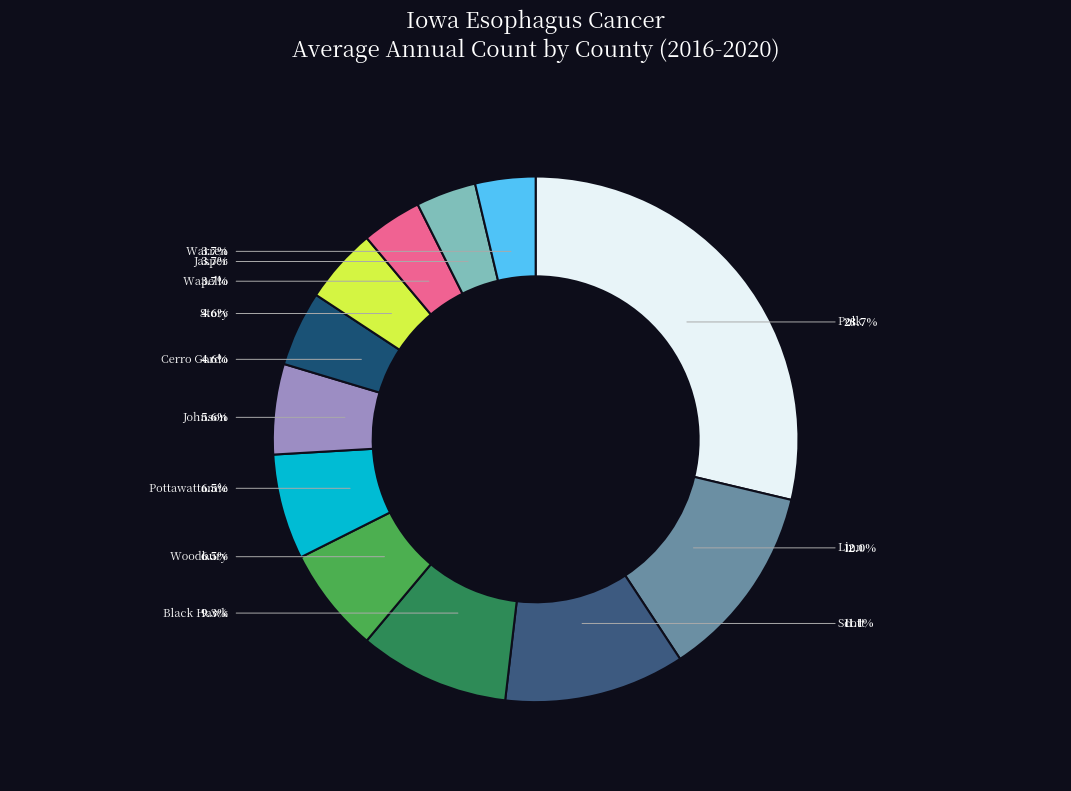

To the nearest percent, what percentage of the pie is Story County?

5%